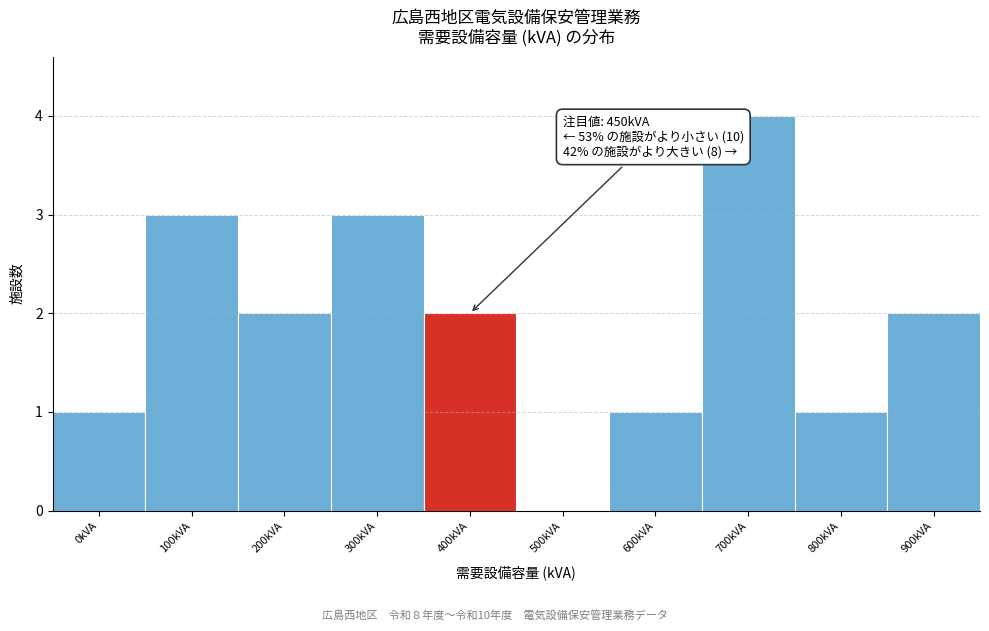

Reading left to right, what are all the values shown in this chart?

0kVA=1	100kVA=3	200kVA=2	300kVA=3	400kVA=2	500kVA=0	600kVA=1	700kVA=4	800kVA=1	900kVA=2